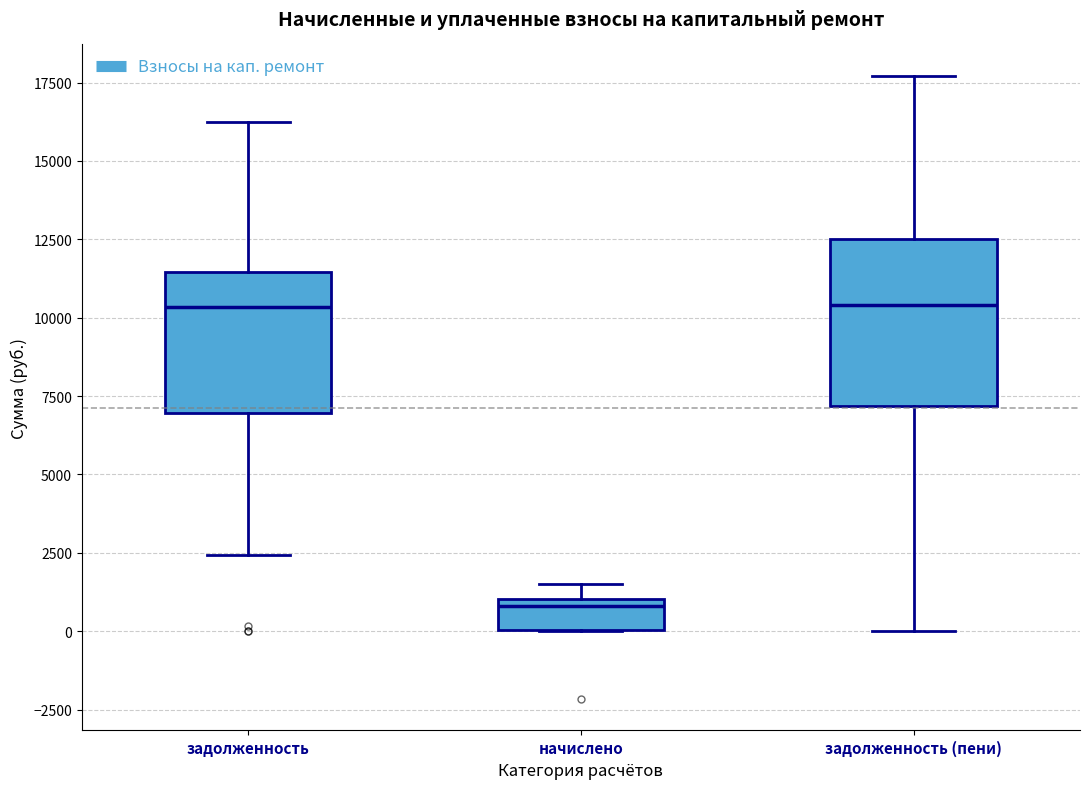

Where is the lower edge of the box for задолженность on the y-axis? The values are not printed on the chart, so give them approximately, as read against the axis.

7000